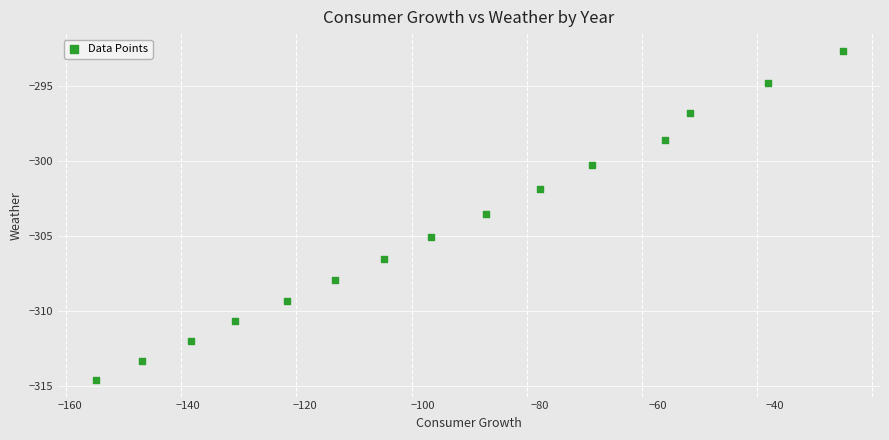

What Y value in the scatter plot is closest to -303?

-303.5